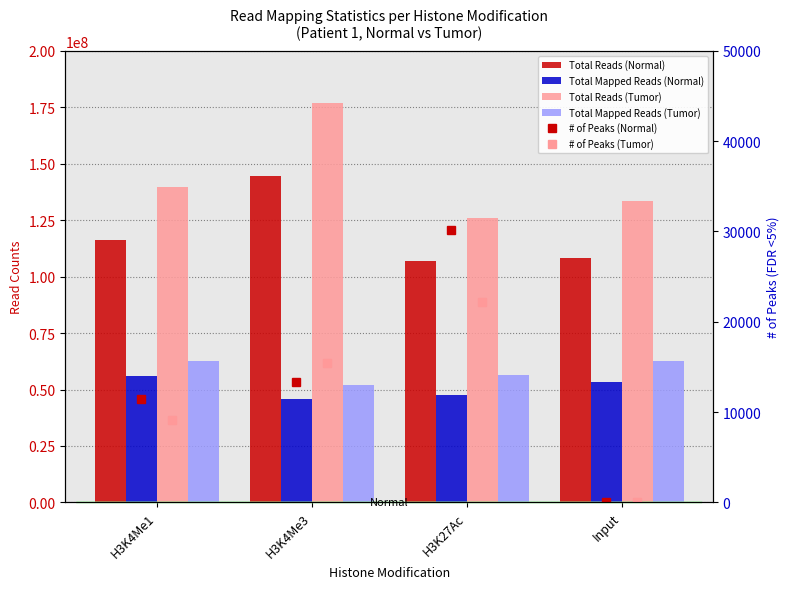

Is it true that Total Reads (Normal) equals 144760092 at H3K4Me3?

True